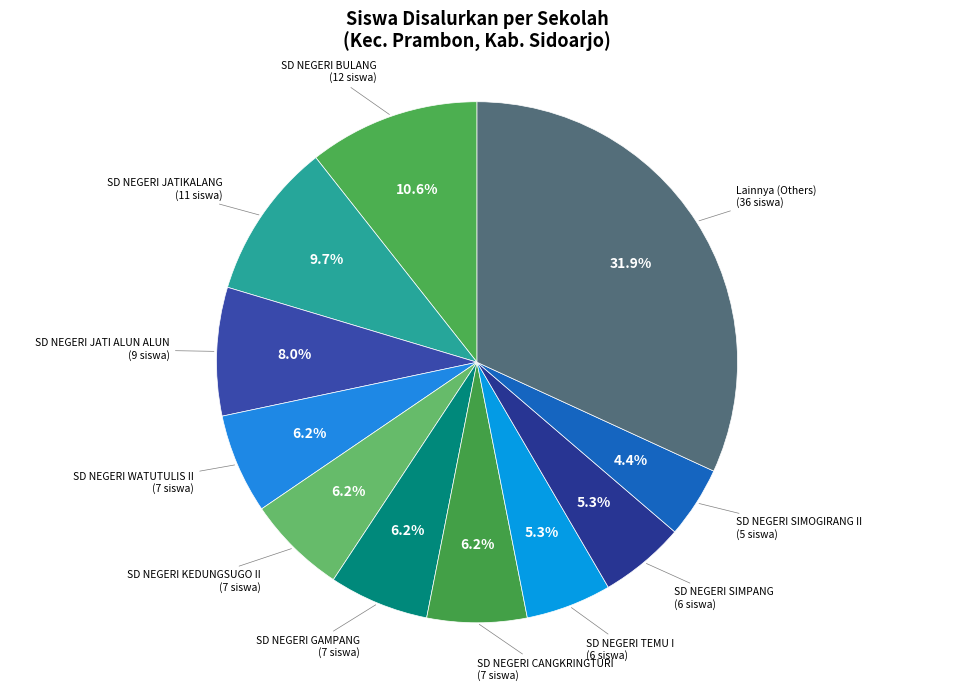

Combined, what portion of the pie is SD NEGERI CANGKRINGTURI and SD NEGERI BULANG?

16.8%